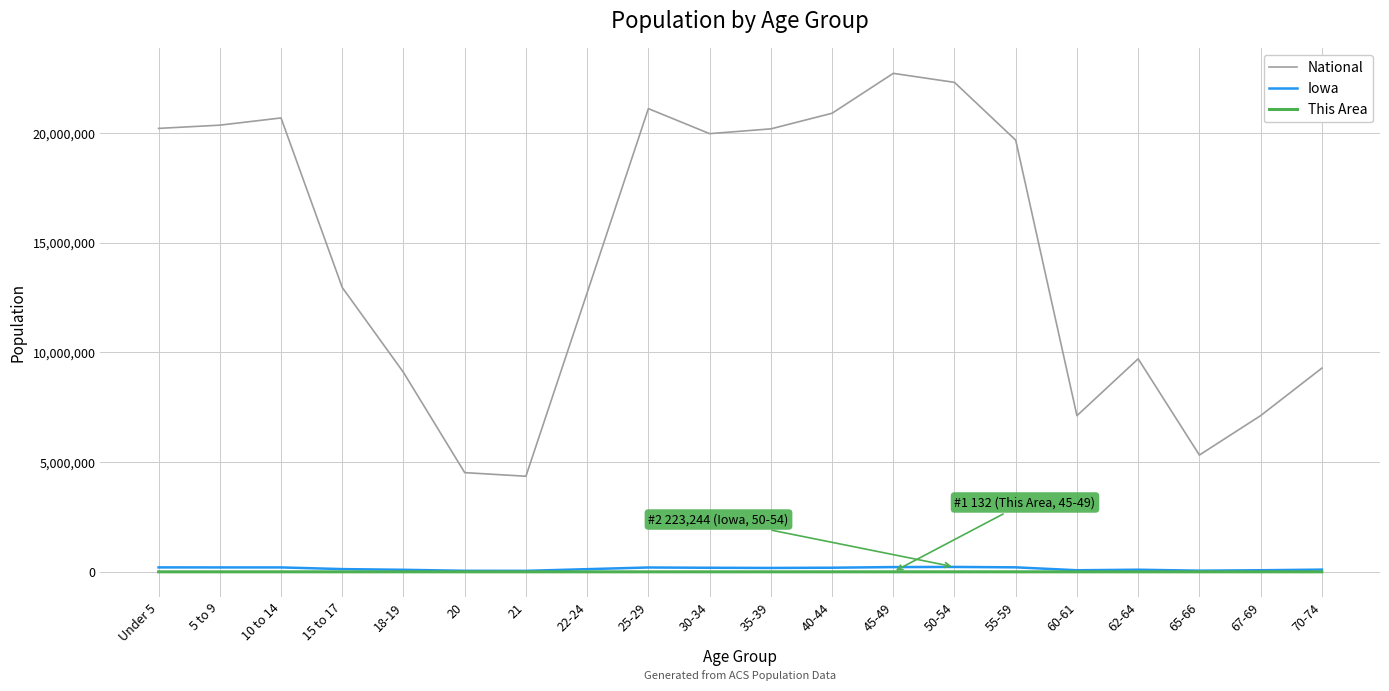

What value does the This Area series have at 62-64, to the nearest 10?

50